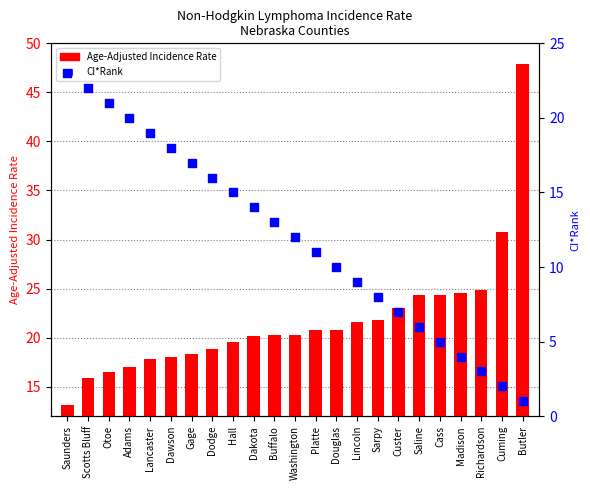

Which series reaches the minimum Y coordinate?

CI*Rank